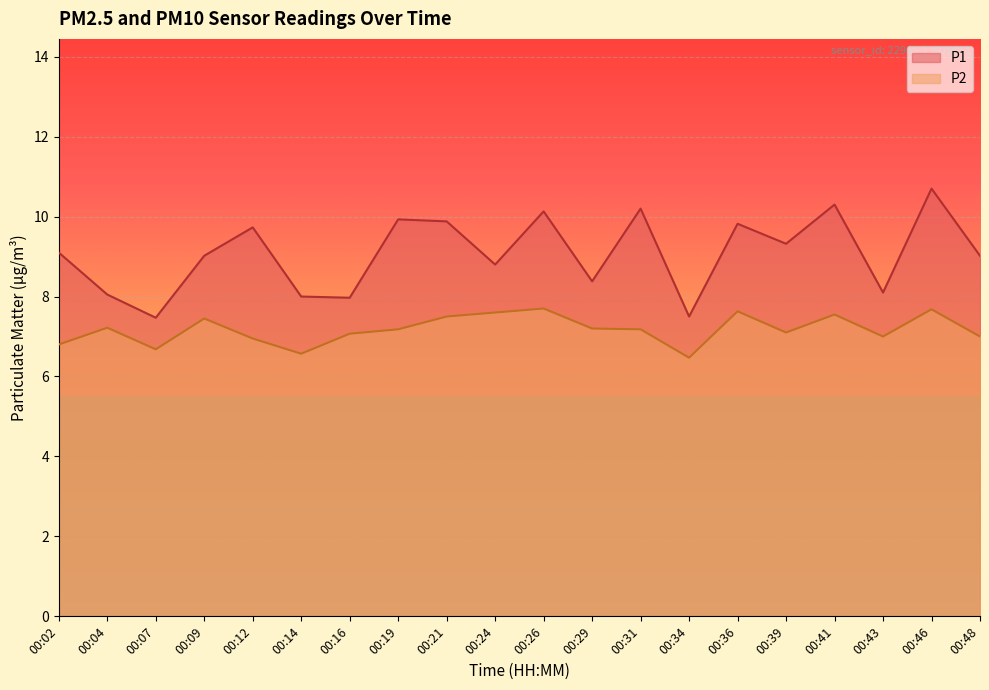

Which series changed the most between 00:02 and 00:12?

P1